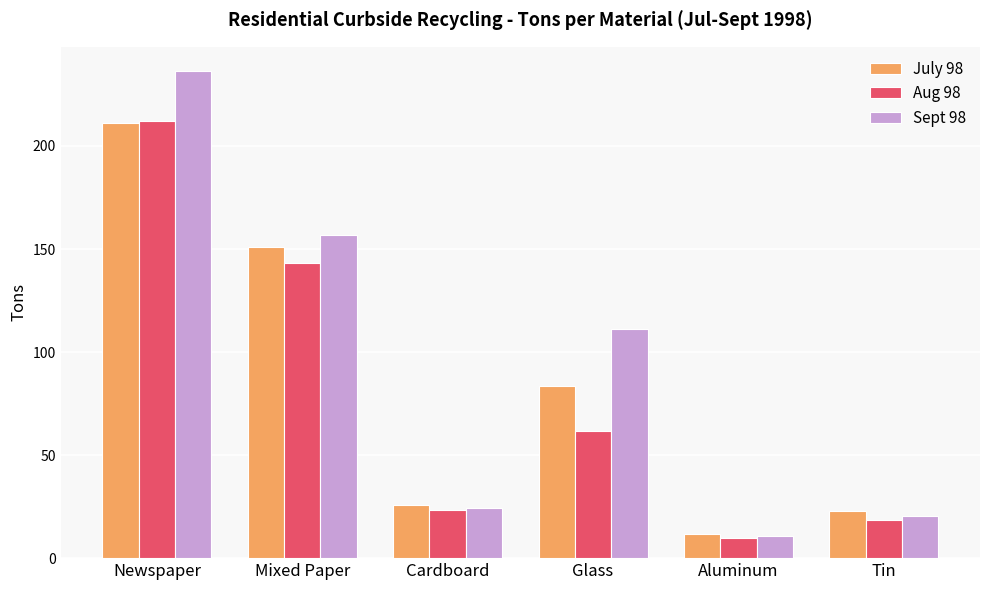

What is the average value of the Aug 98 series?

78.0